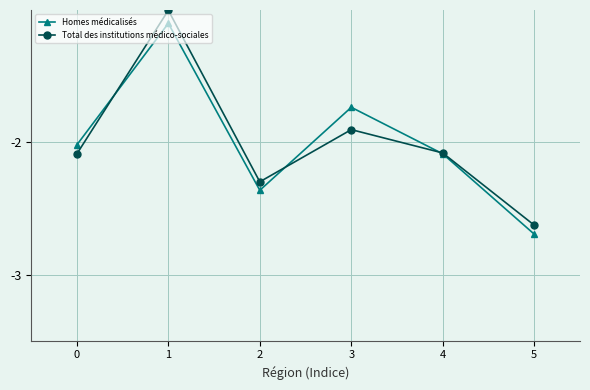

How many data points in Total des institutions médico-sociales are less than -2?

4